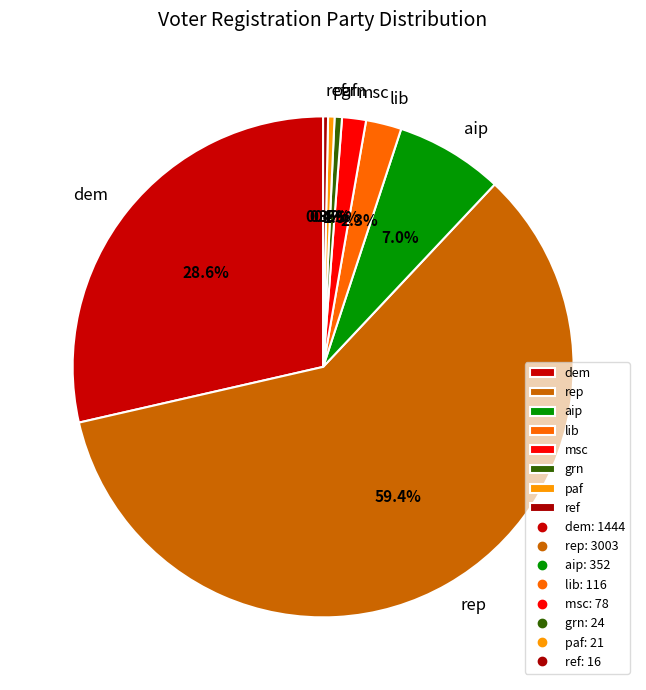

Which slice is the largest?

rep